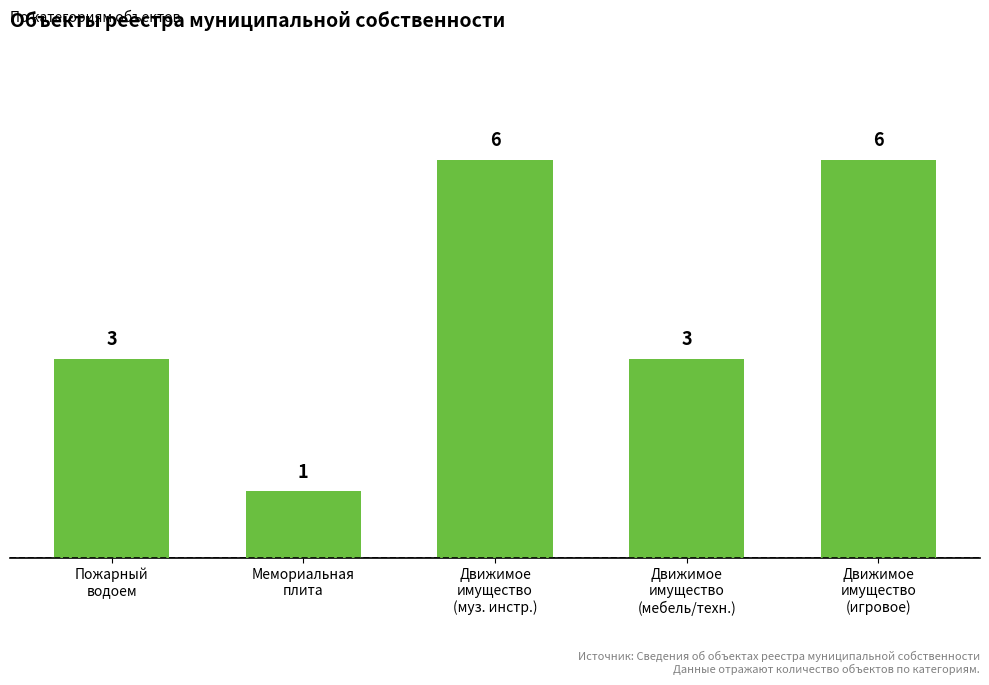

Does the chart contain stacked bars?

No